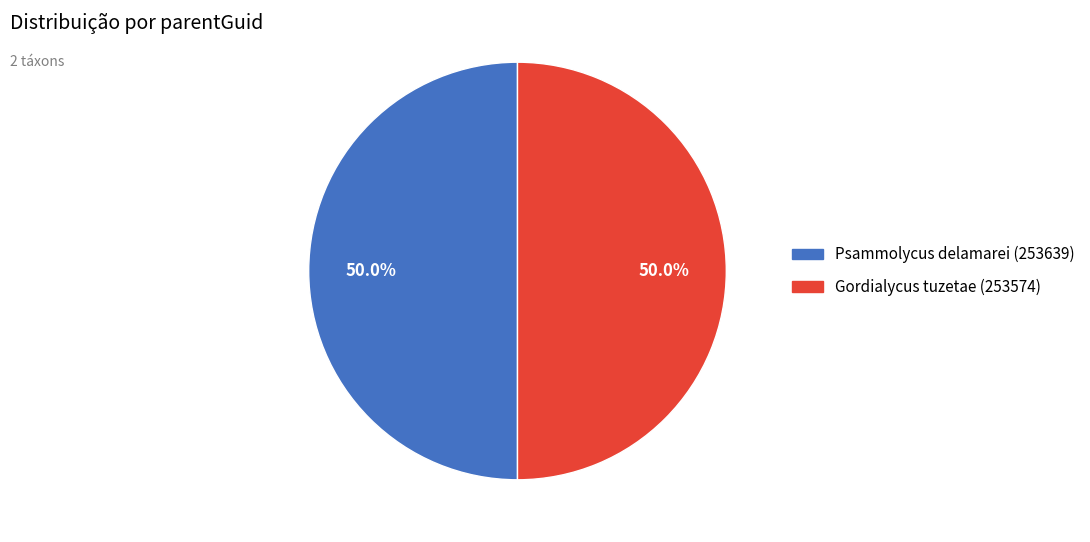

Is it true that Psammolycus delamarei (253639) is 55% of the pie?

False